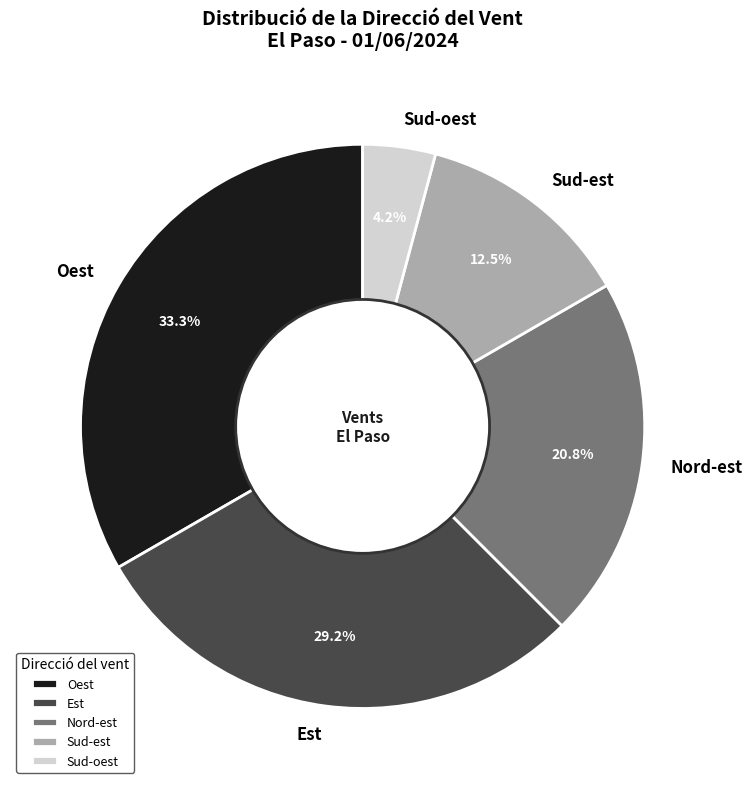

Is there any slice that represents more than half of the pie?

No